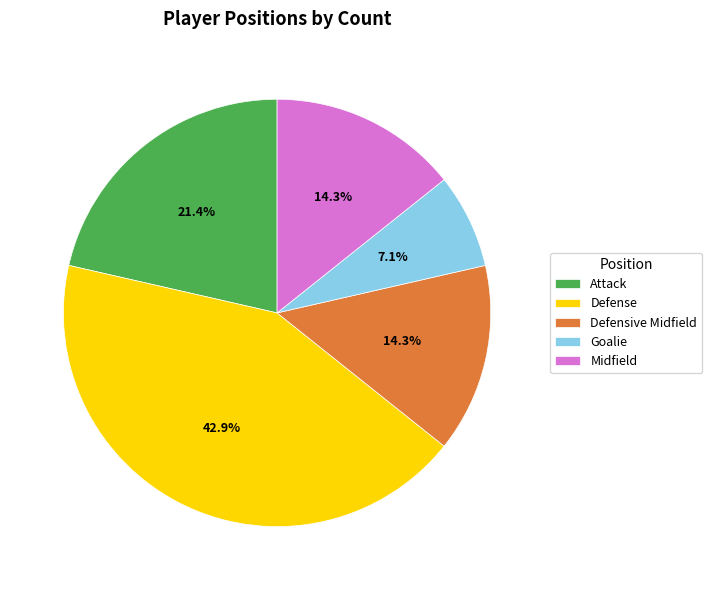

Is it true that Defense is 43% of the pie?

True